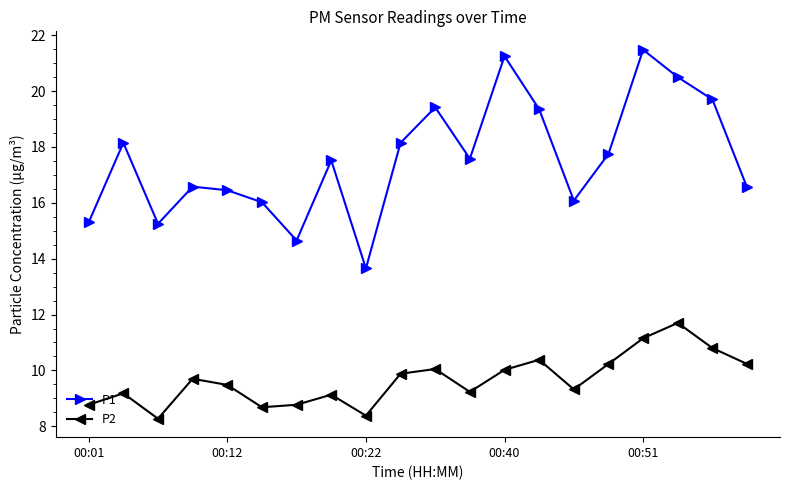

Rank the series by their average value, from lowest to highest.

P2, P1